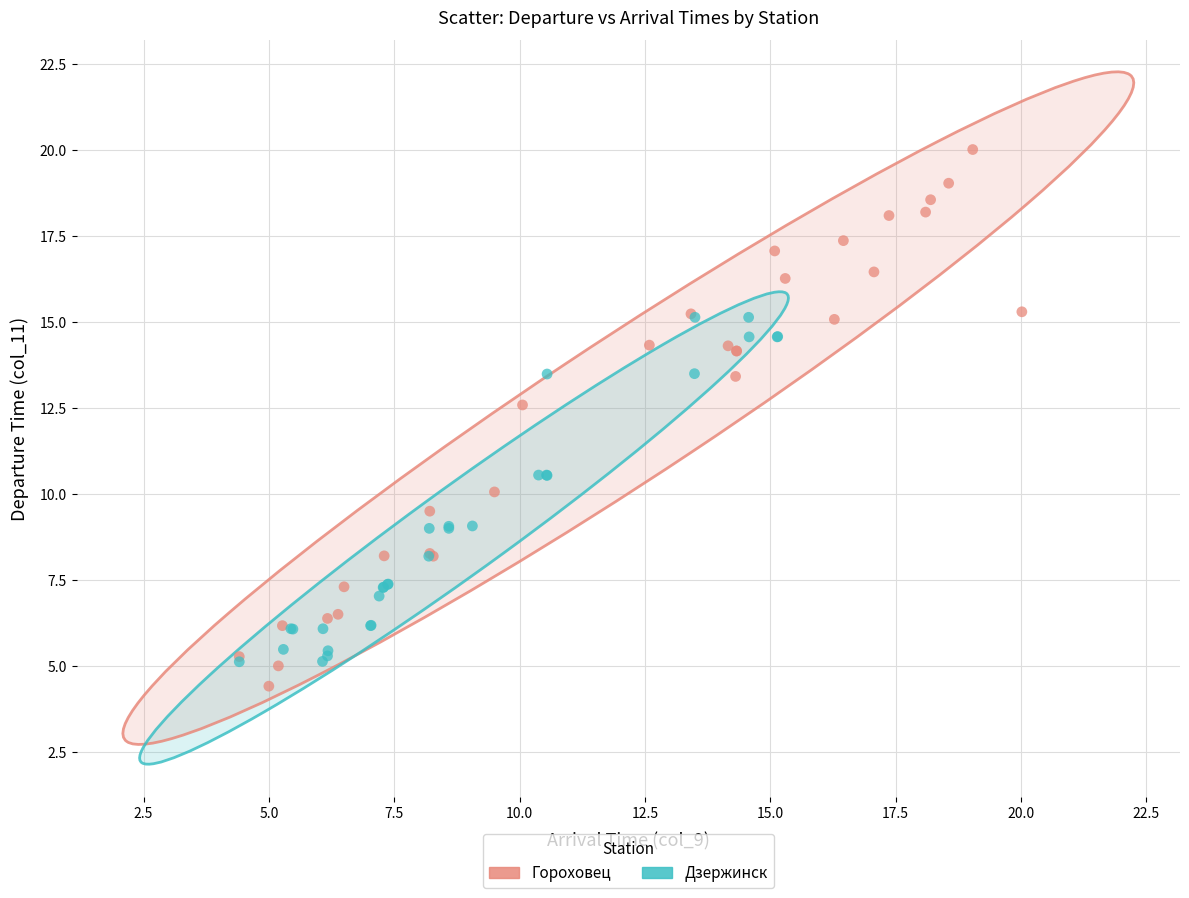

Which series reaches the maximum Y coordinate?

Гороховец